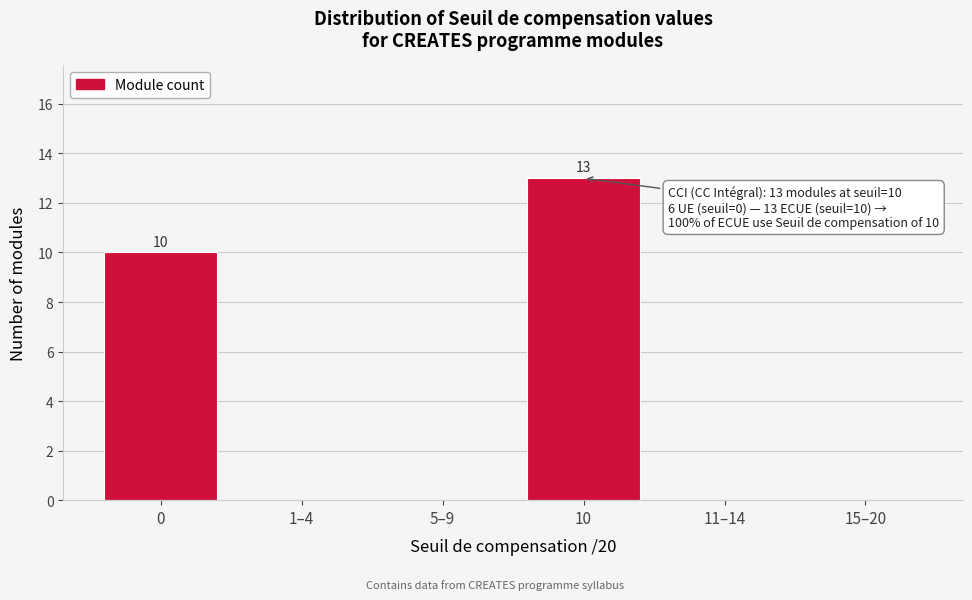

Reading left to right, list all the values displayed in this chart.

0=10	1–4=0	5–9=0	10=13	11–14=0	15–20=0